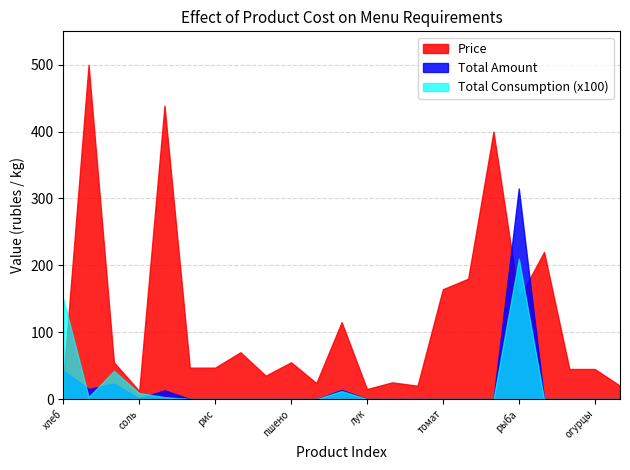

List the series in order of their peak value, lowest first.

Total Consumption (x100), Total Amount, Price